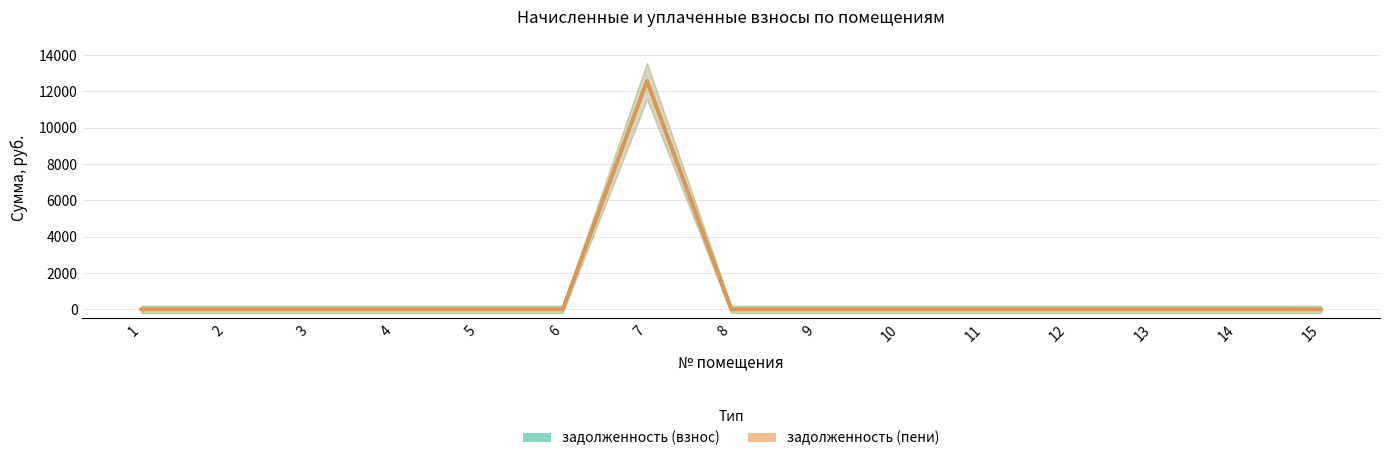

At how many categories does at least one series exceed 8238?

1